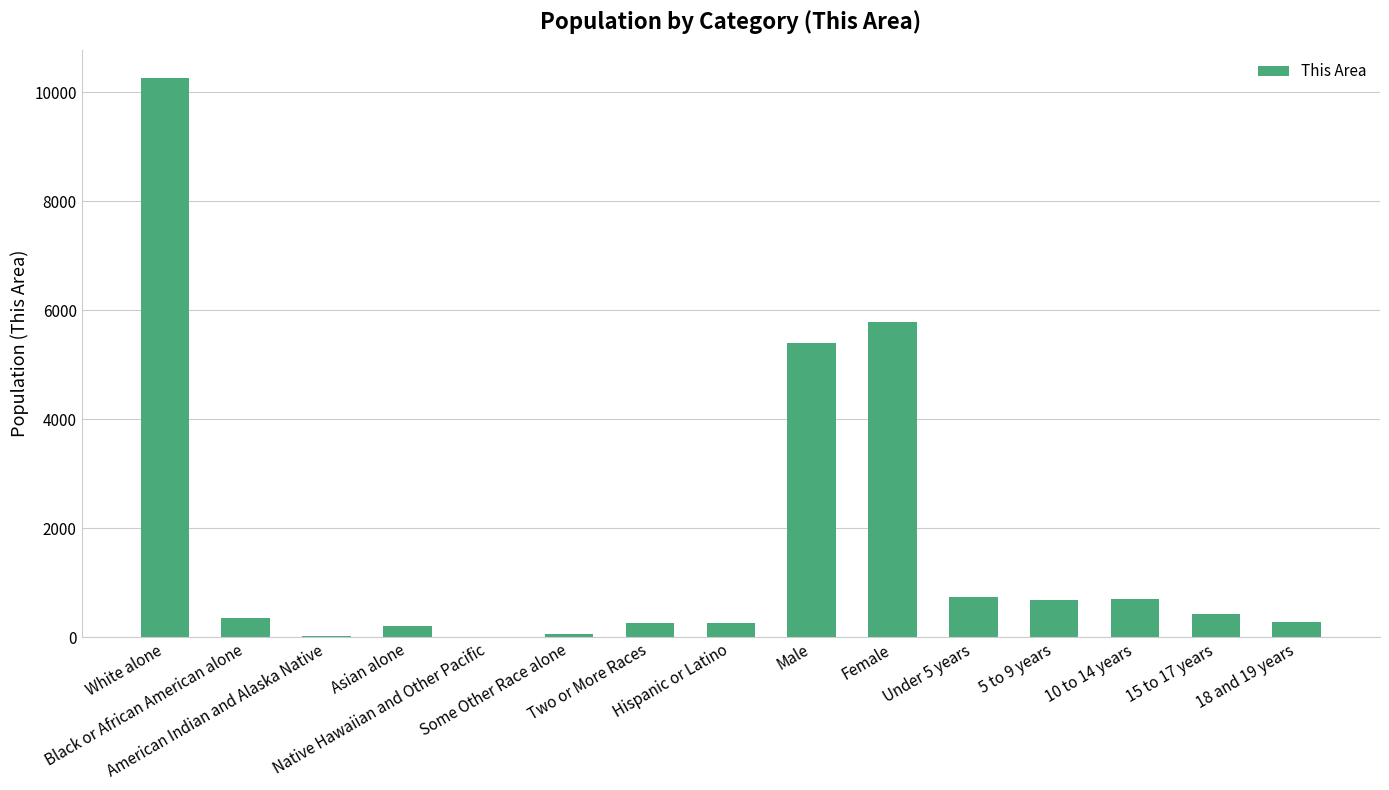

Are the bars horizontal?

No